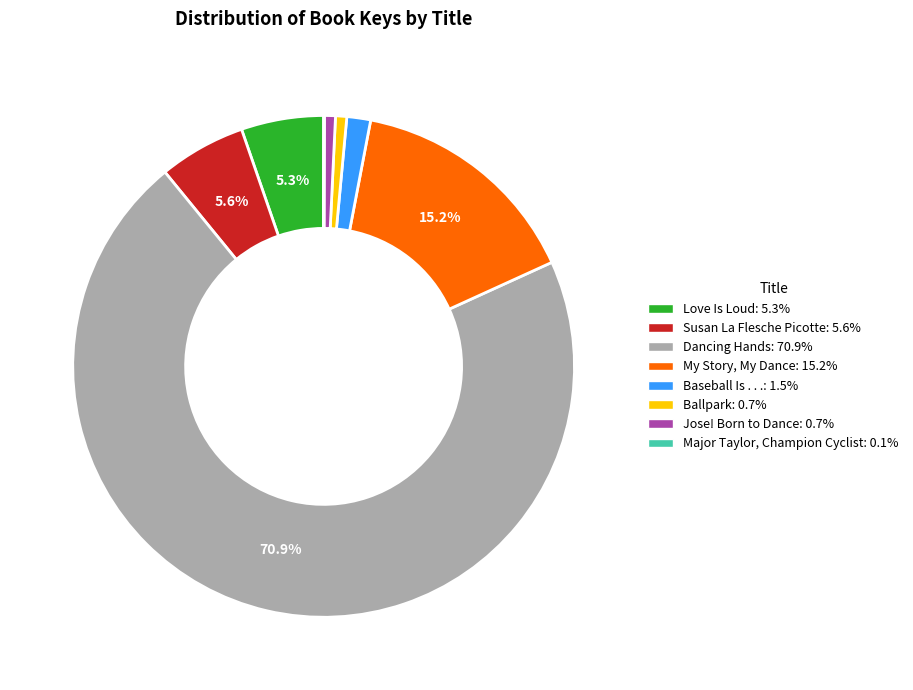

Which has a higher value, Dancing Hands or Love Is Loud?

Dancing Hands